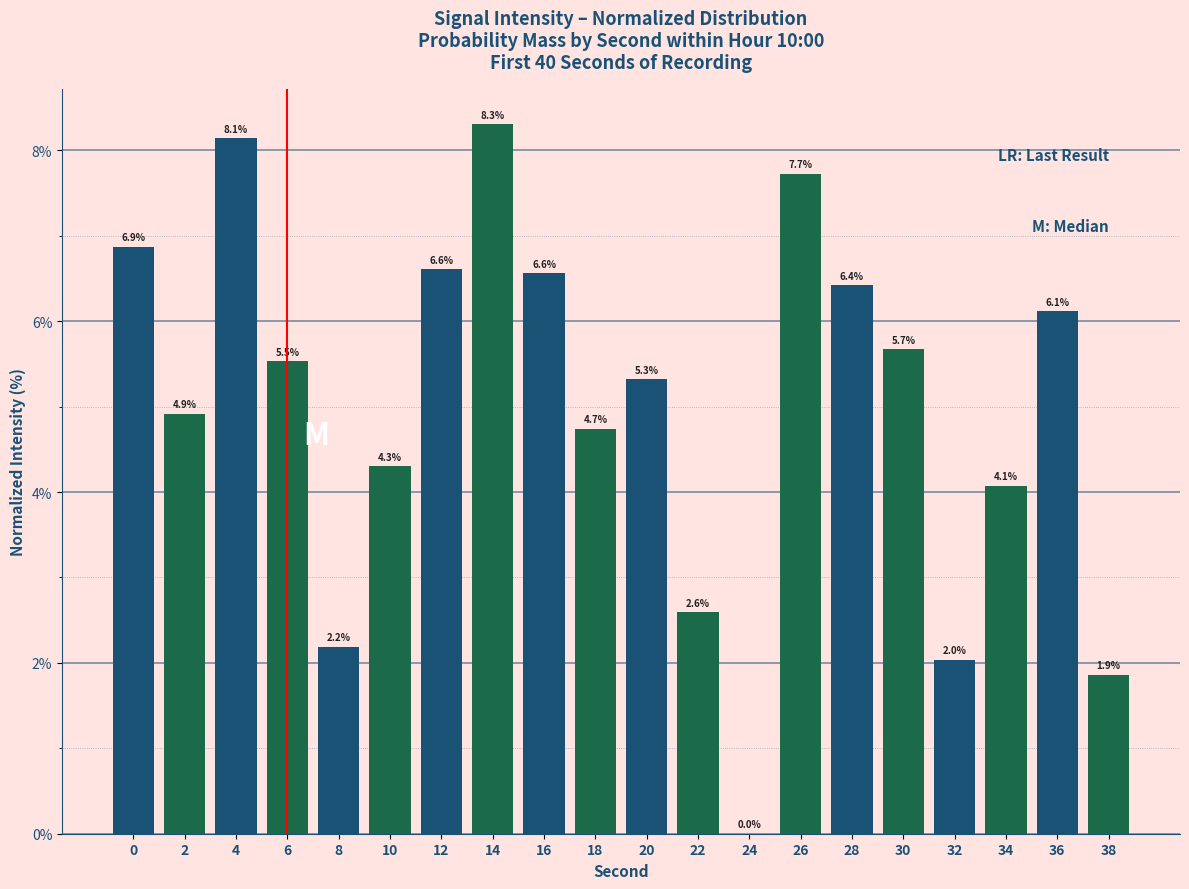

Does the chart contain stacked bars?

No